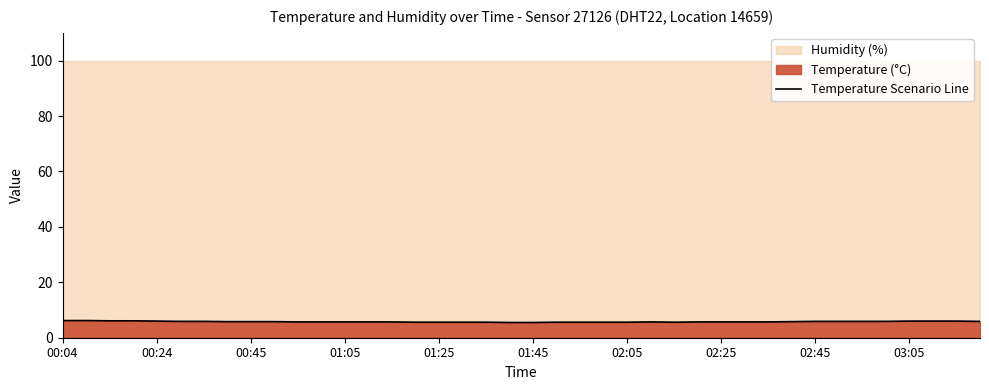

The value of Temperature Scenario Line at 01:45 is 9.3. True or false?

False